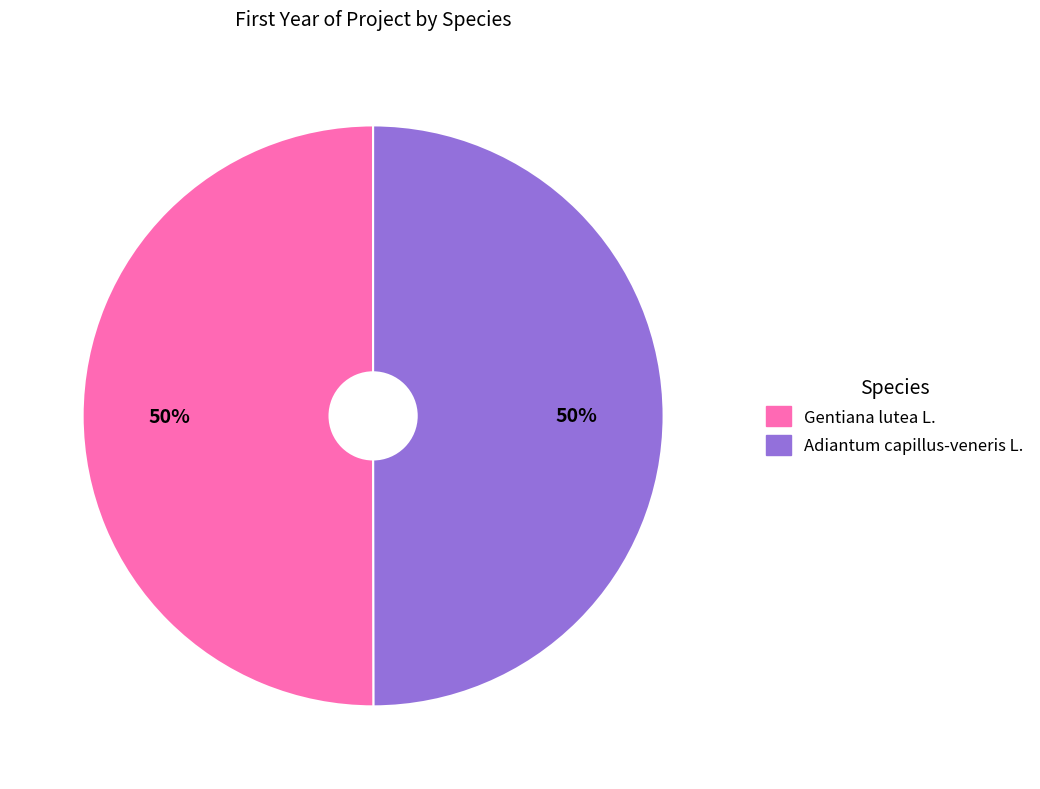

What is the ratio of the value at Adiantum capillus-veneris L. to the value at Gentiana lutea L.?

1.0